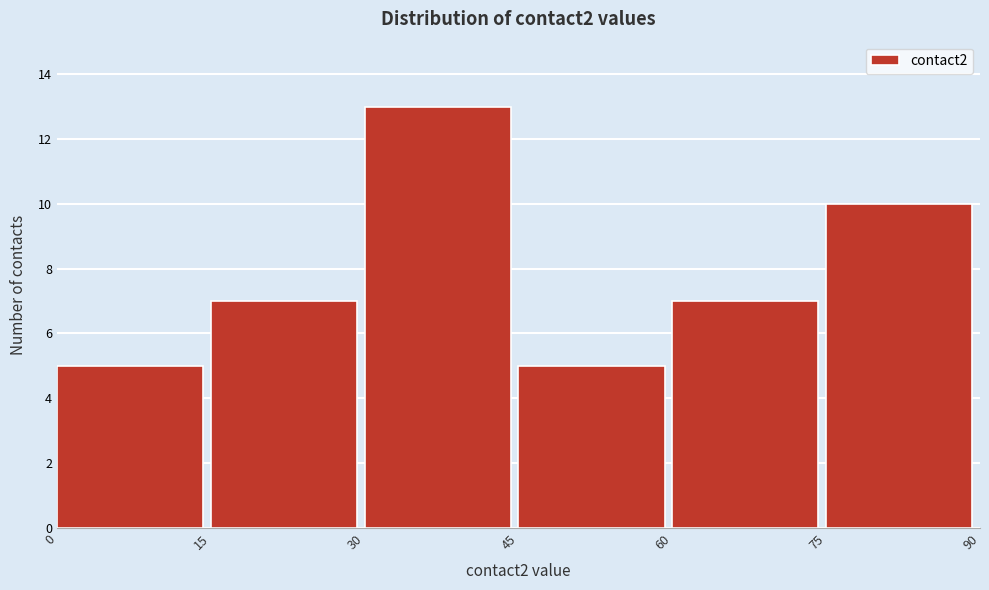

How tall is the bar that spans 0 to 15 on the x-axis? The values are not printed on the chart, so give them approximately, as read against the axis.

5